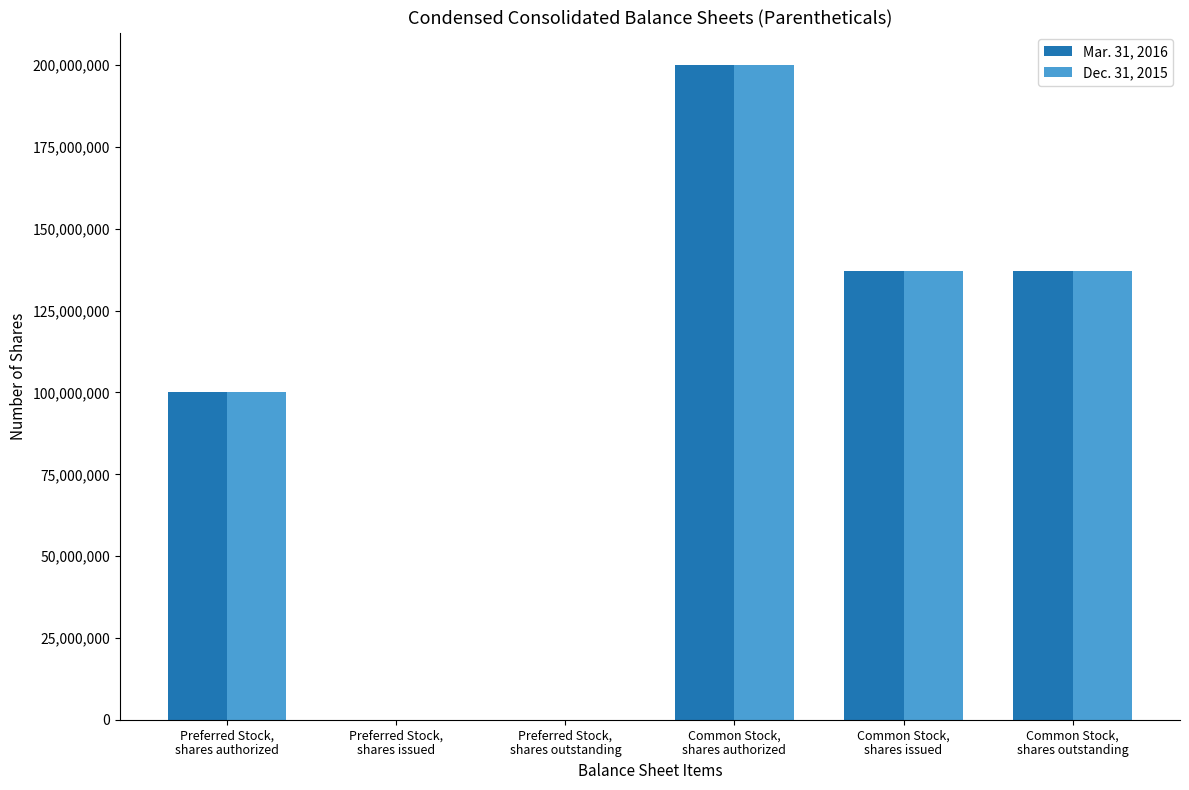

How many data points does each series have?

6